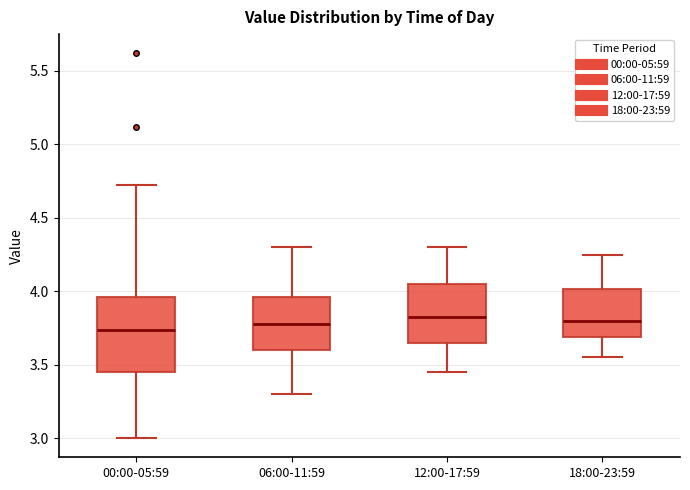

Where does the upper whisker of the box for 12:00-17:59 end on the y-axis? The values are not printed on the chart, so give them approximately, as read against the axis.

4.30